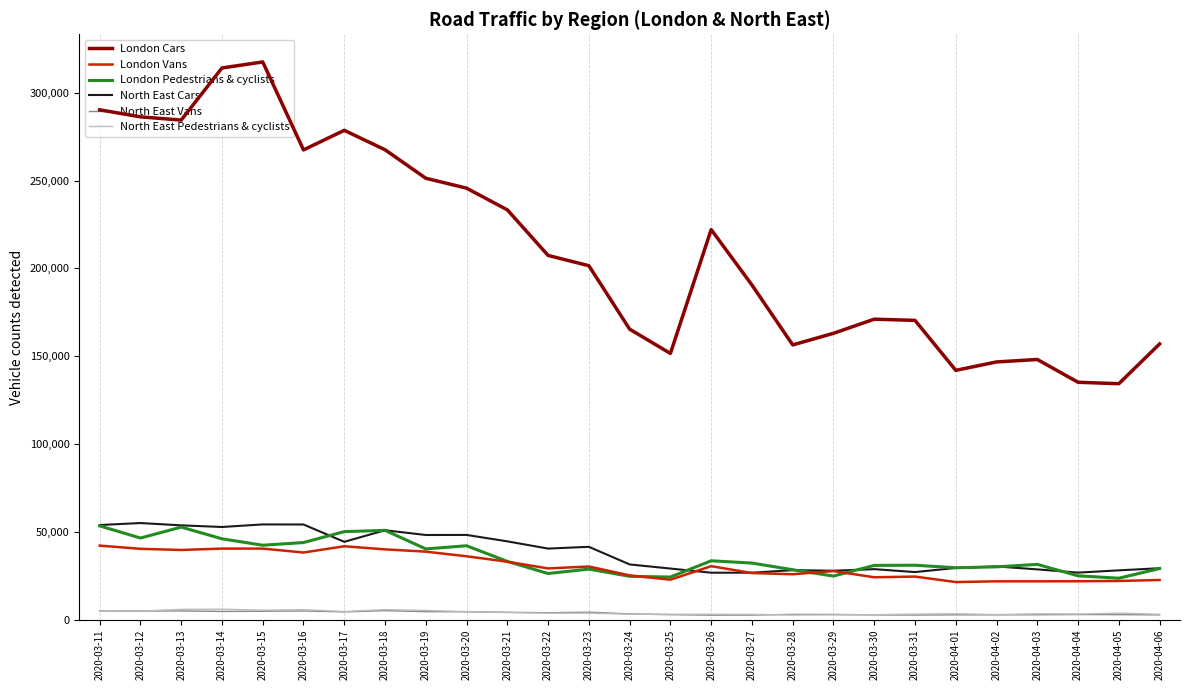

True or false: London Vans and North East Vans intersect in this chart.

False